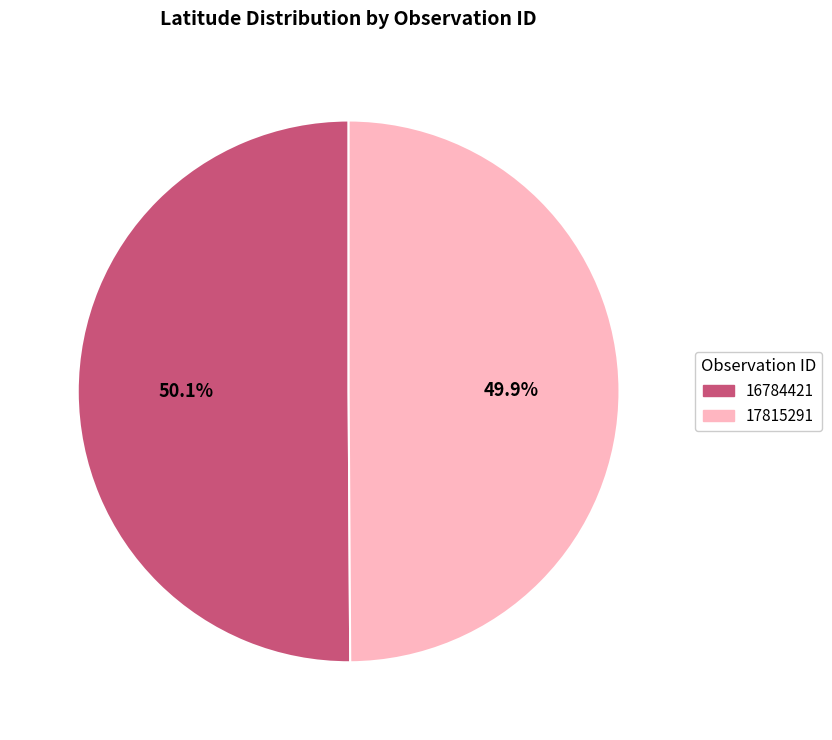

To the nearest percent, what percentage of the pie is 17815291?

50%